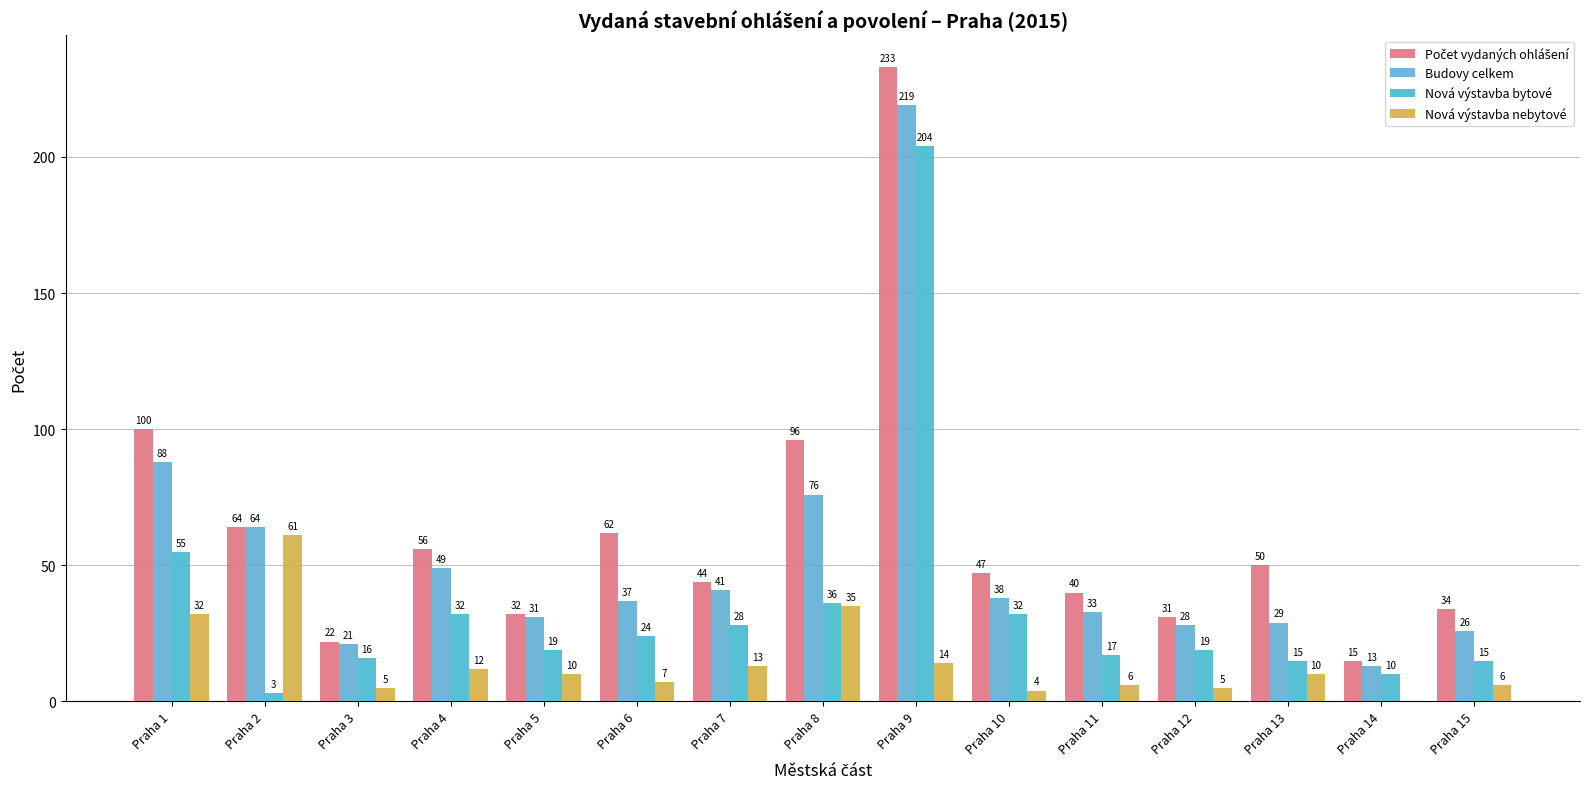

How many series are shown in this chart?

4